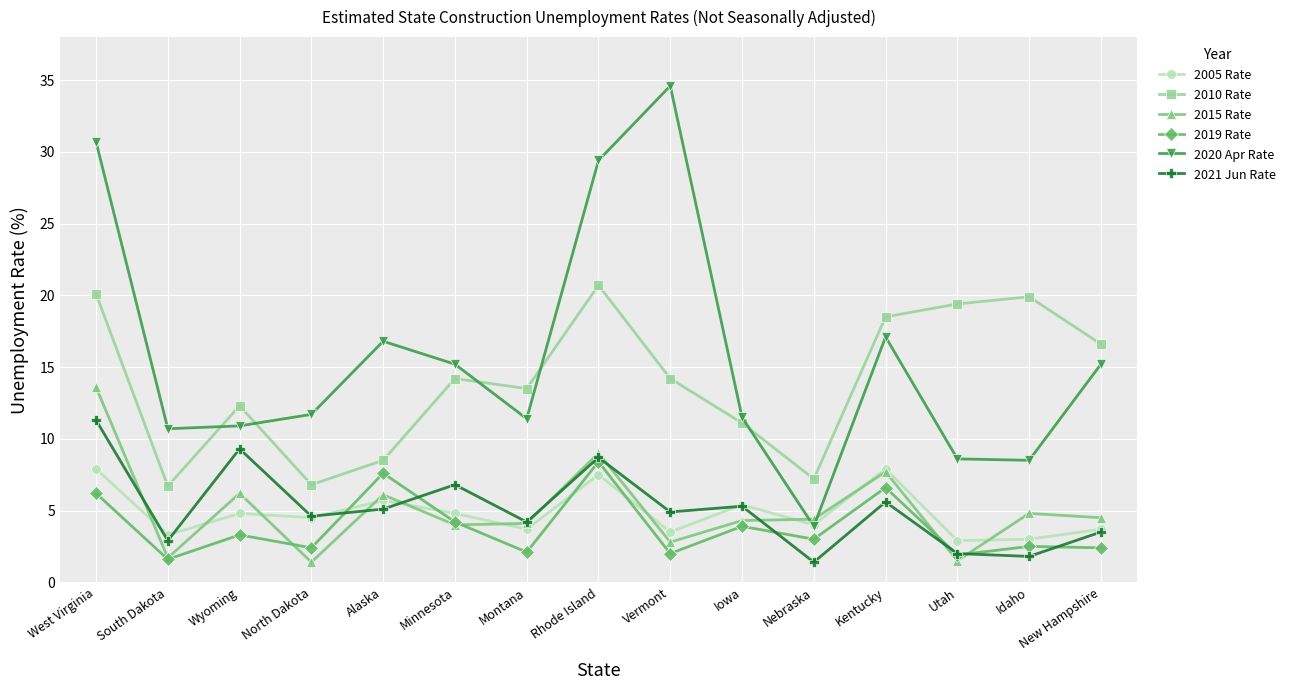

Is it true that 2005 Rate equals 3.7 at Montana?

True